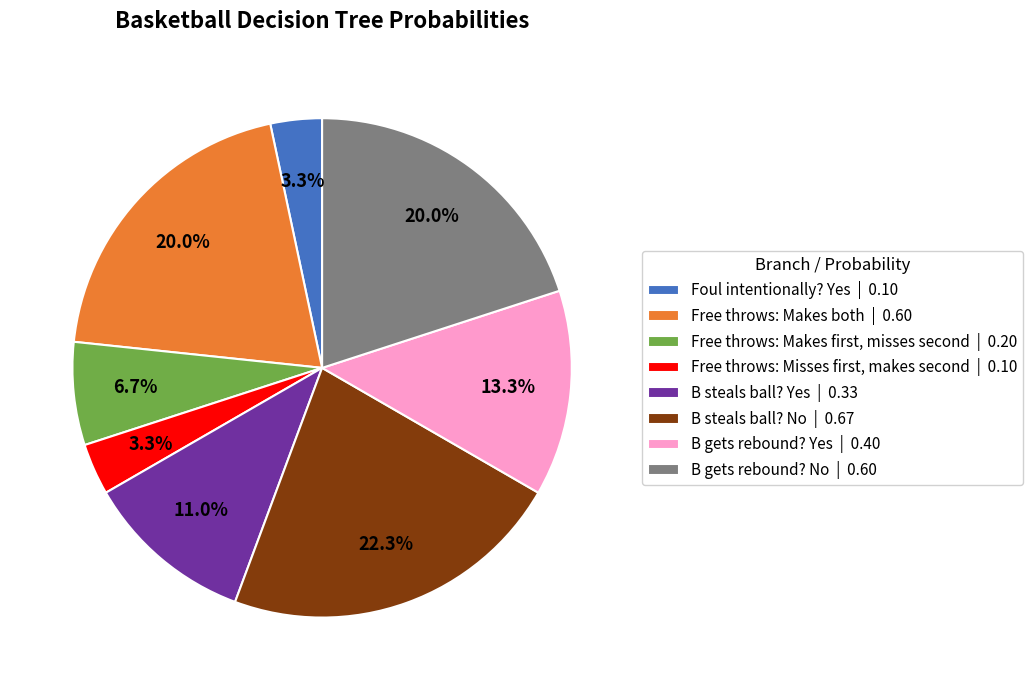

To the nearest percent, what percentage of the pie is B gets rebound? Yes?

13%